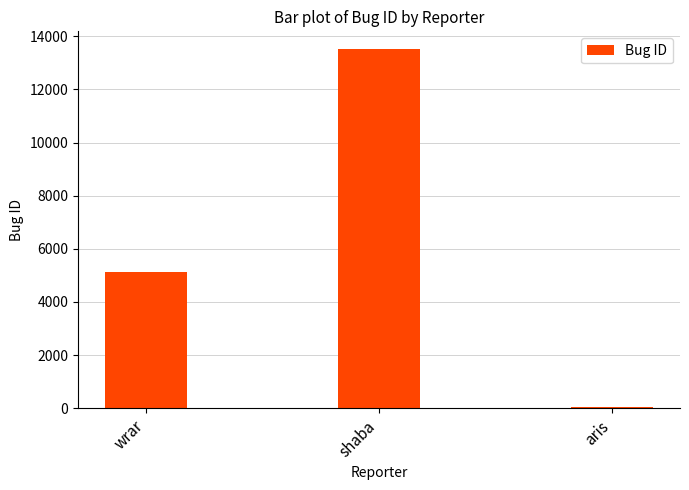

What is the sum of all values?

18700